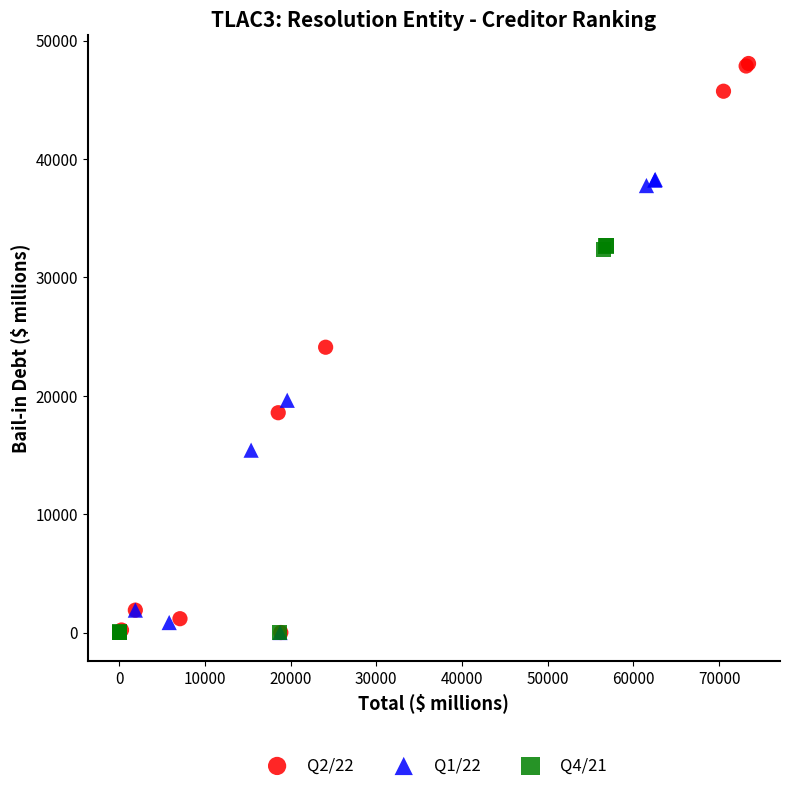

Which series has the largest Y range (max minus min)?

Q2/22